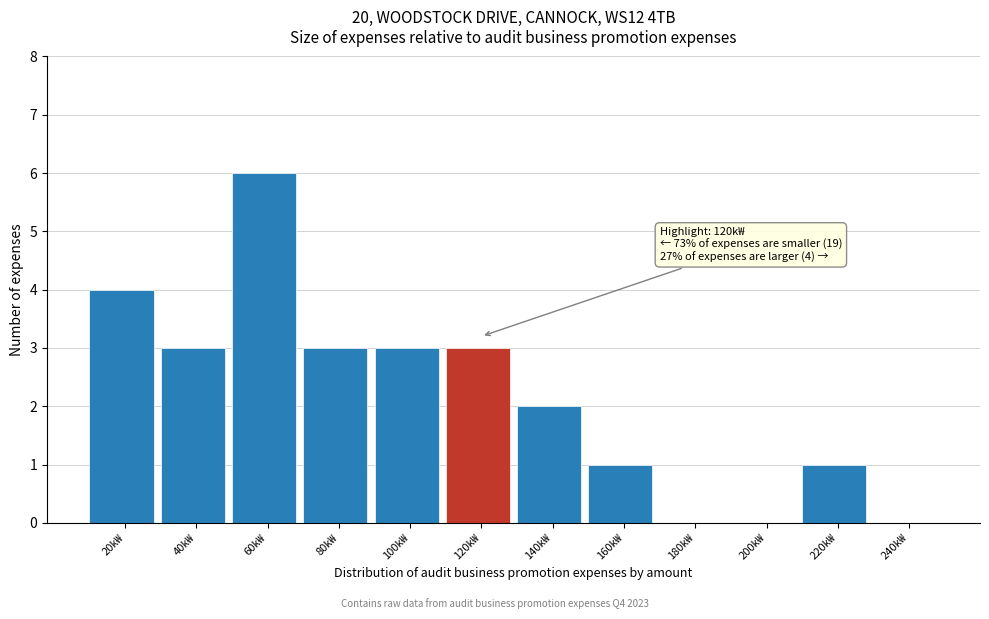

Reading left to right, list all the values displayed in this chart.

20k₩=4	40k₩=3	60k₩=6	80k₩=3	100k₩=3	120k₩=3	140k₩=2	160k₩=1	180k₩=0	200k₩=0	220k₩=1	240k₩=0